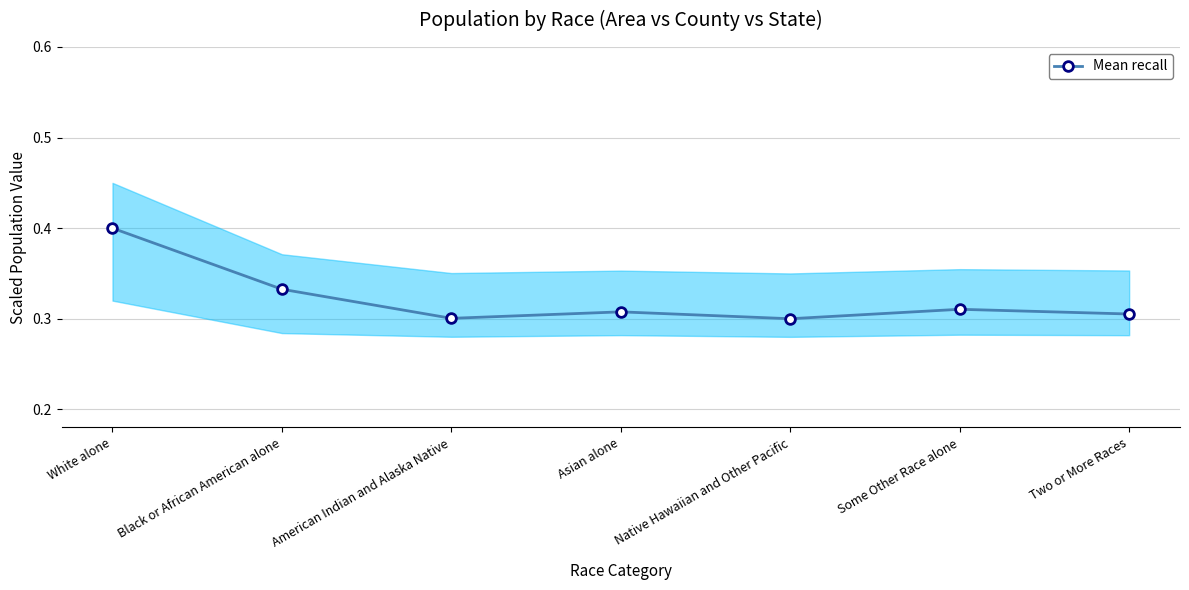

What is the smallest value displayed?

0.3